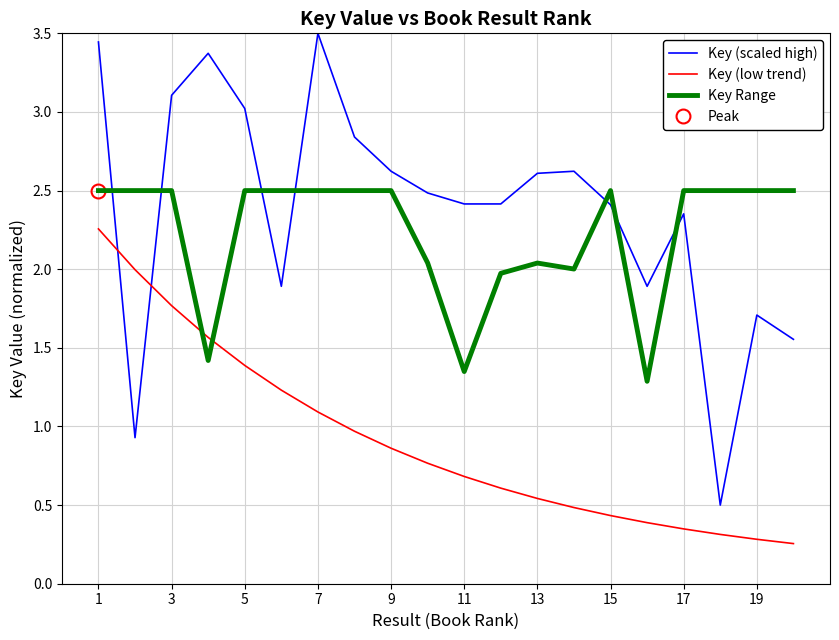

How many lines are shown in the chart?

3